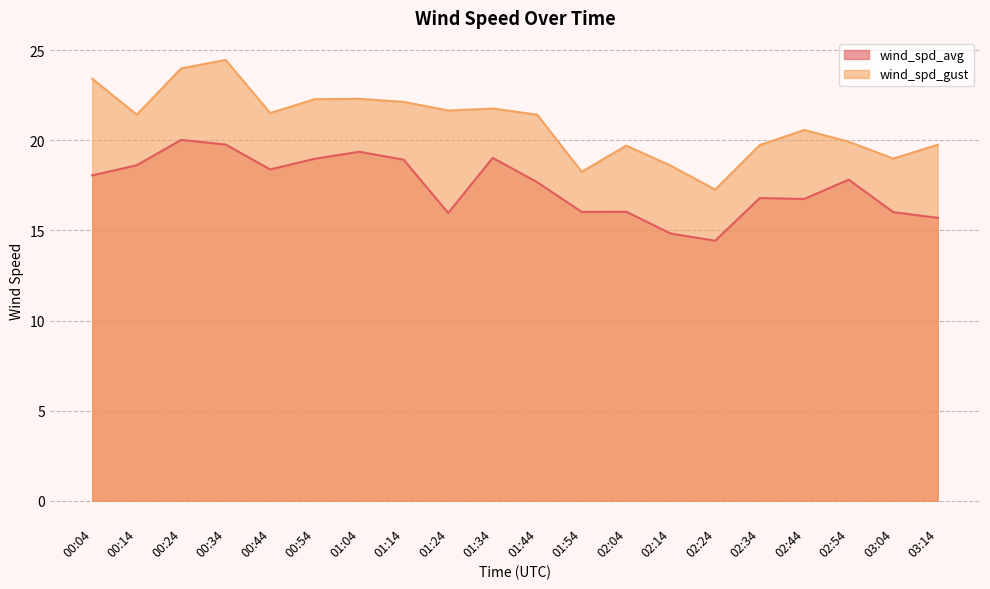

What is the difference between the maximum and minimum values in the wind_spd_avg series?

5.6